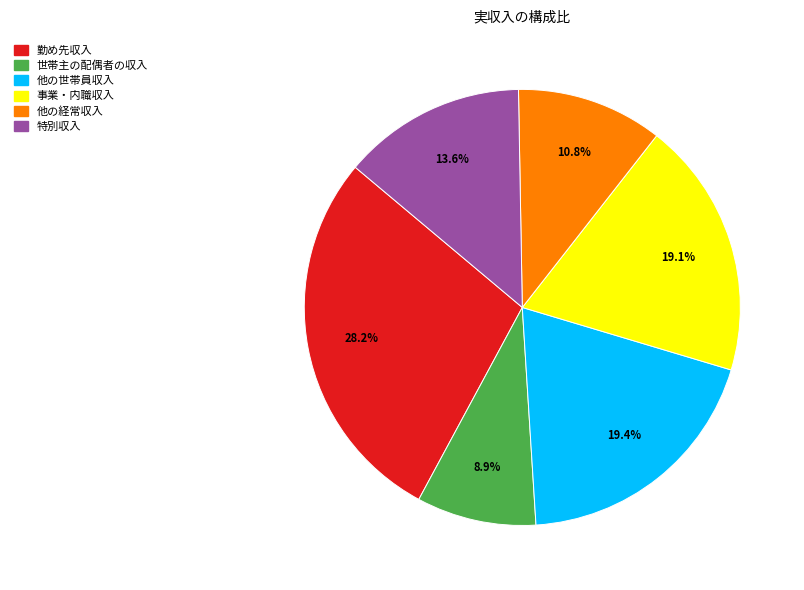

To the nearest percent, what is the combined percentage of 勤め先収入 and 事業・内職収入?

47%